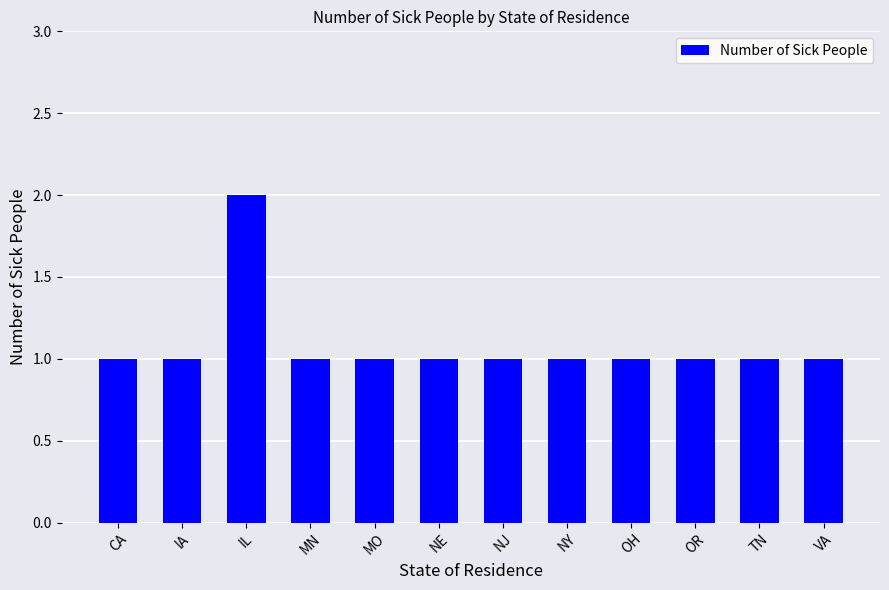

The chart shows a value of 1 at IA. True or false?

True